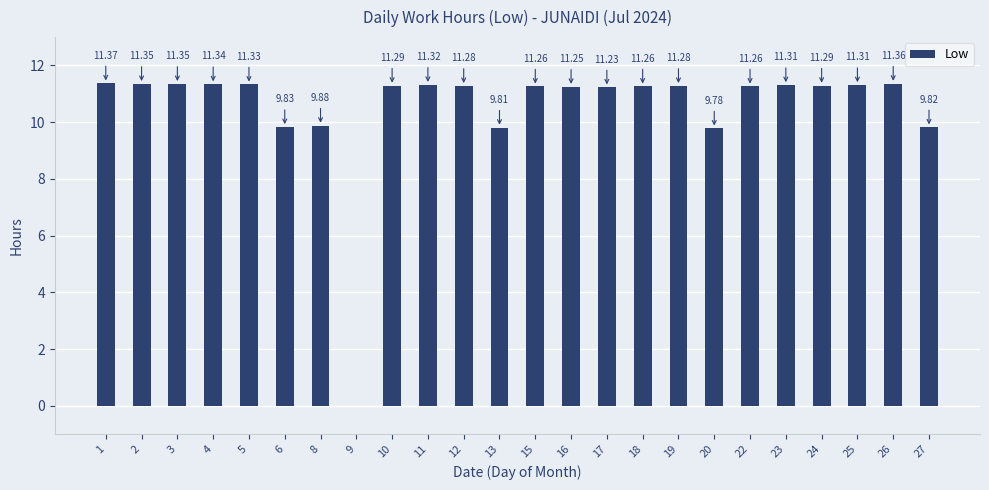

What is the sum of all values?

252.6